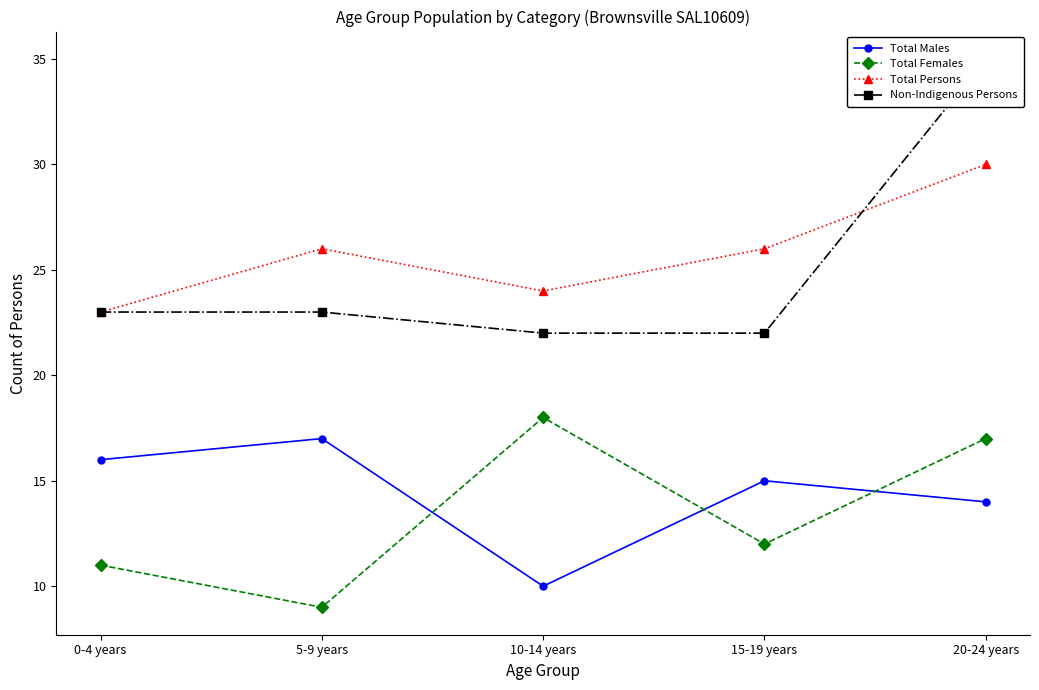

What is the spread (max minus min) of values at 0-4 years?

12